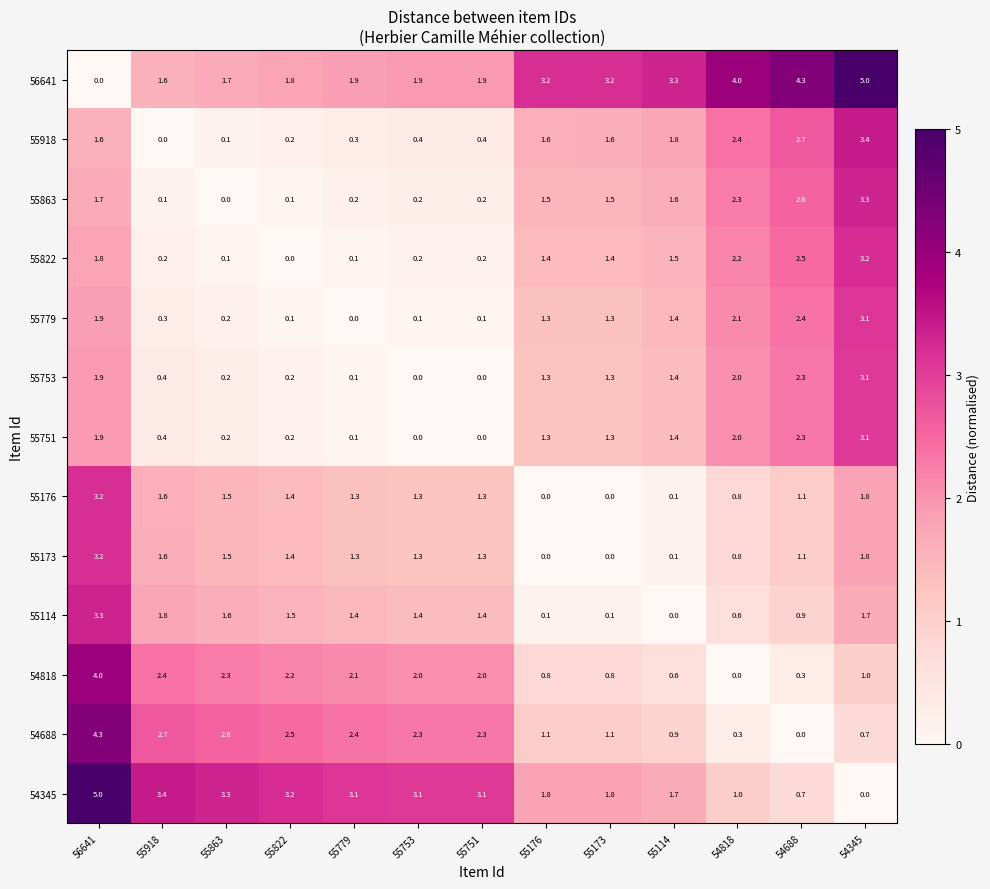

Which series has the largest total across all categories?

56641